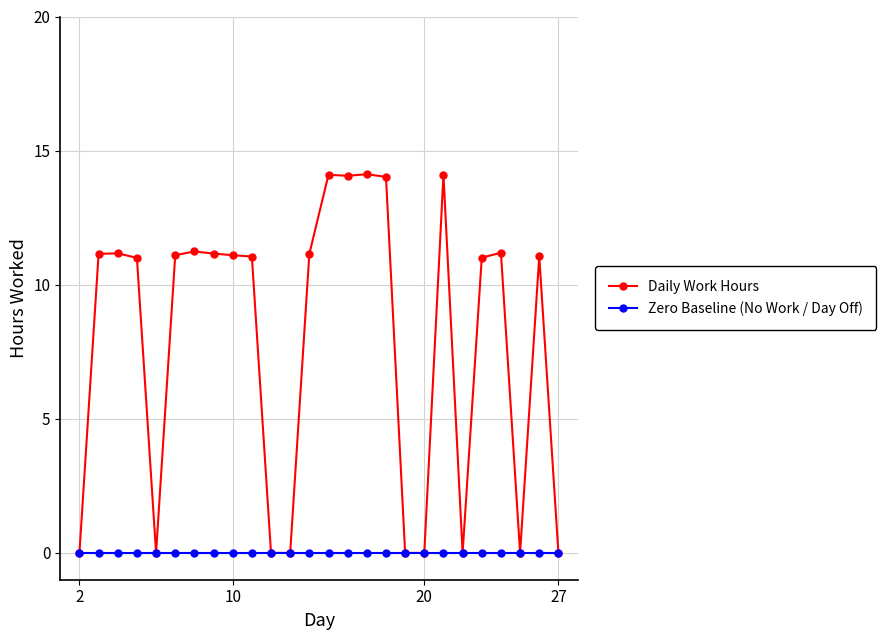

What is the highest value of the Daily Work Hours series?

14.1